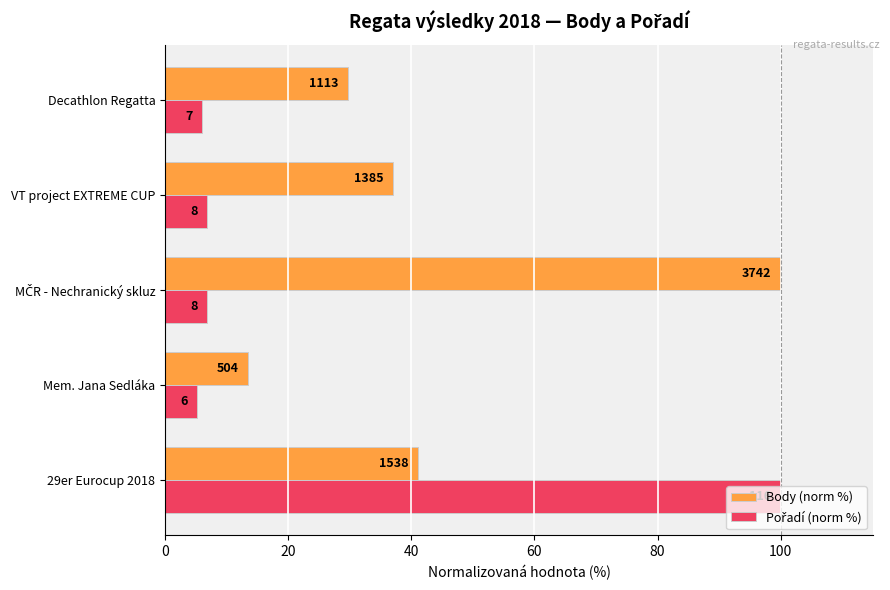

What is the smallest value displayed?

5.2